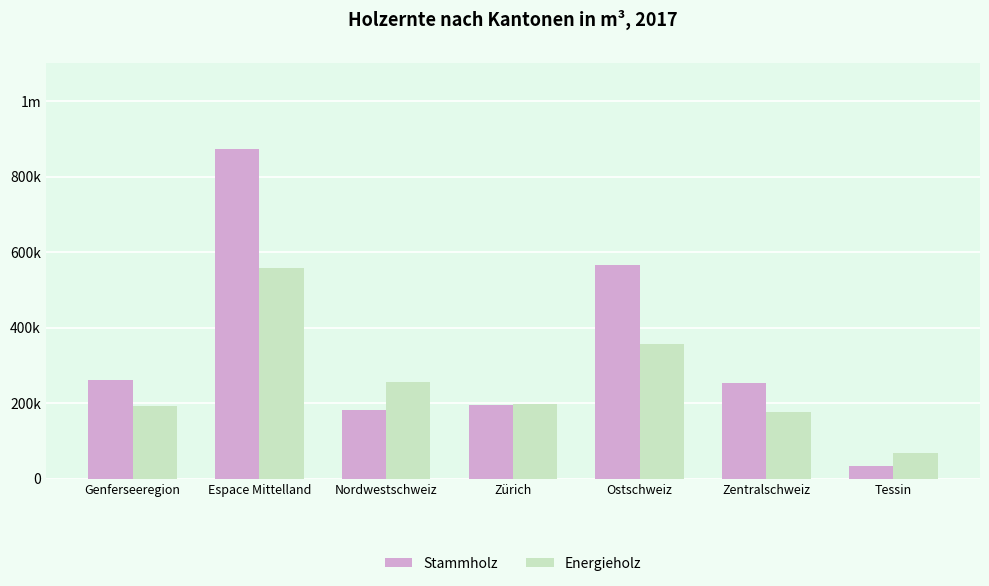

At Nordwestschweiz, list the series in order from largest to smallest.

Energieholz, Stammholz